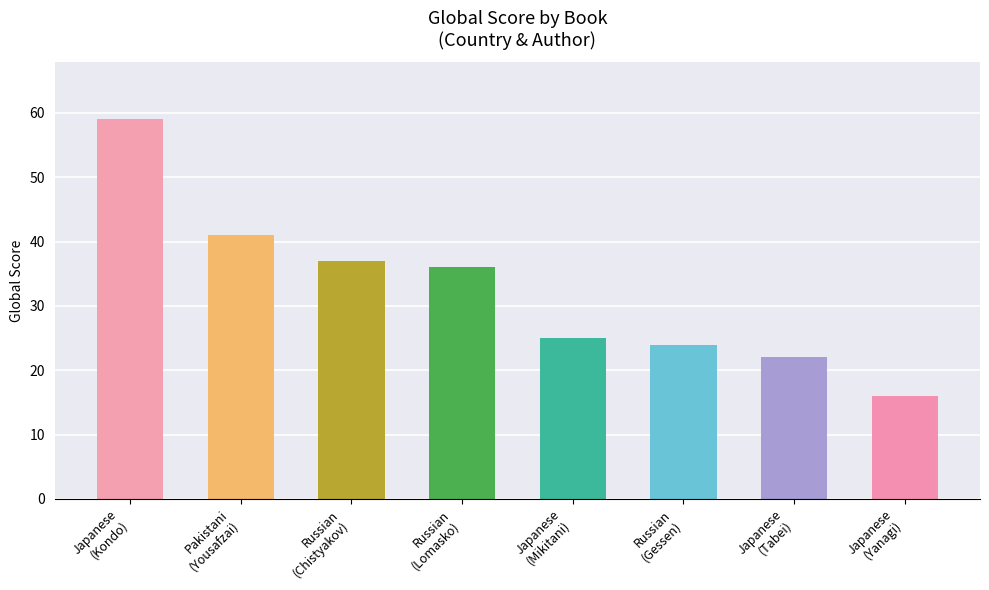

At which label does the data first exceed 36?

Japanese
(Kondo)